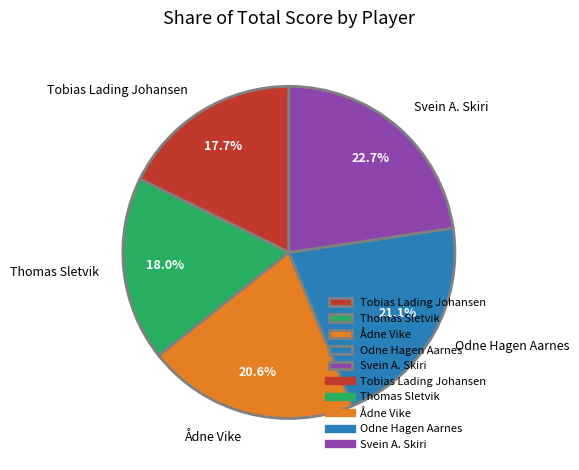

Count the number of slices in the pie.

5